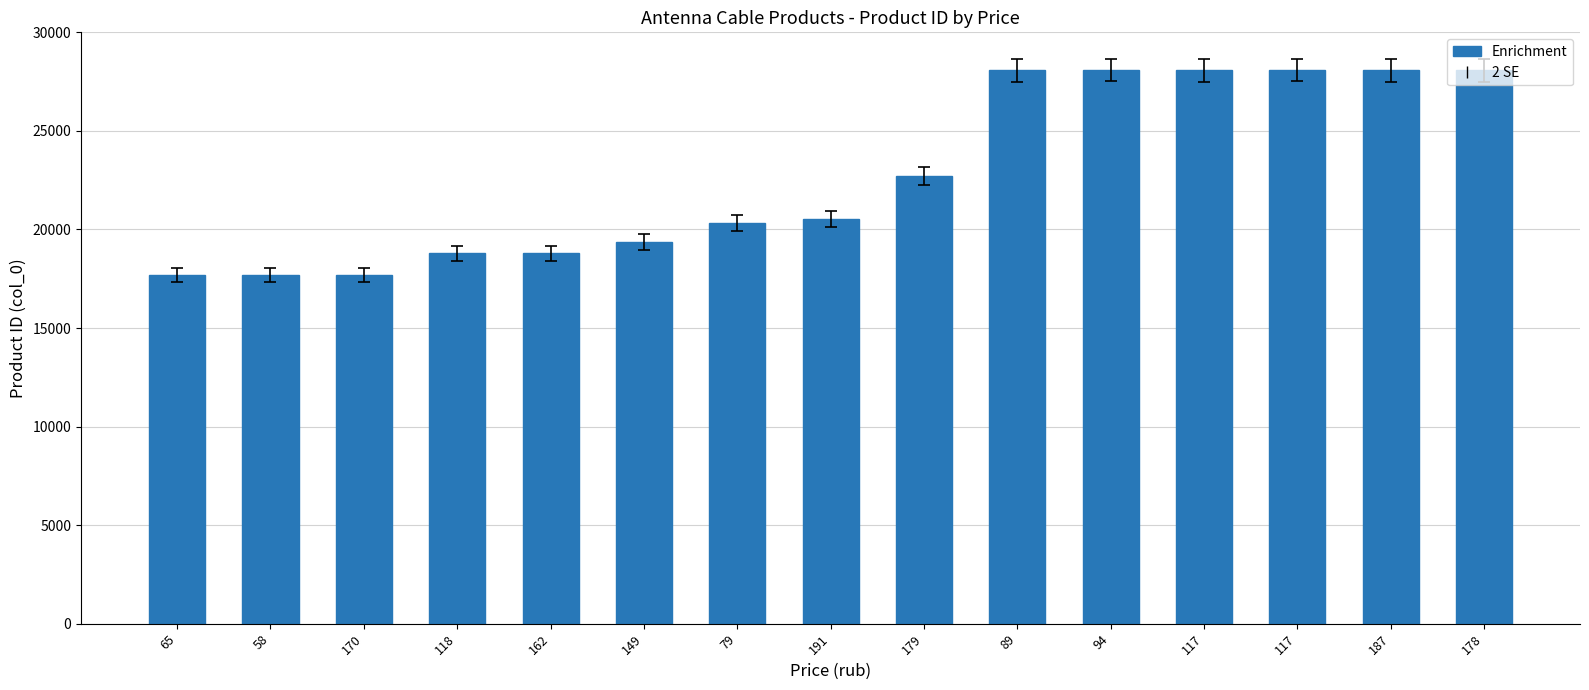

Does the chart contain any negative values?

No